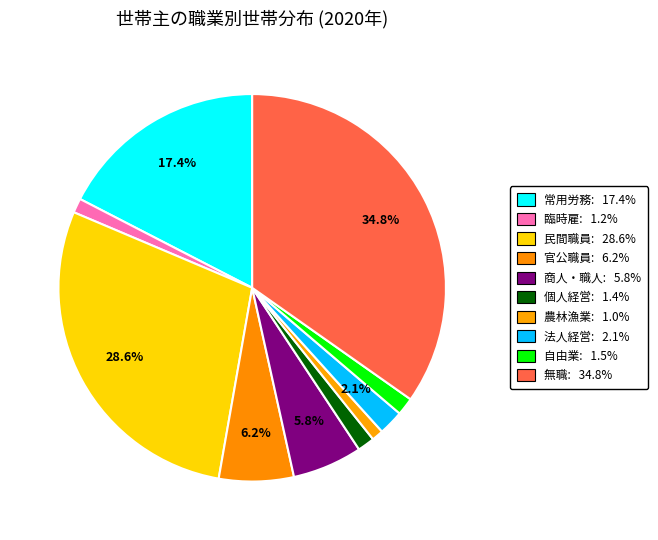

How many slices are in this pie chart?

10